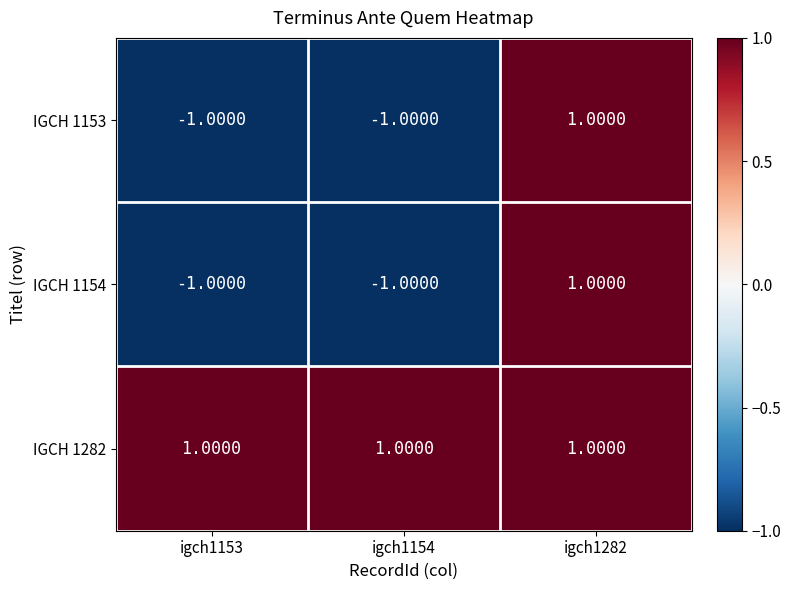

What is the sum of all IGCH 1282 values?

3